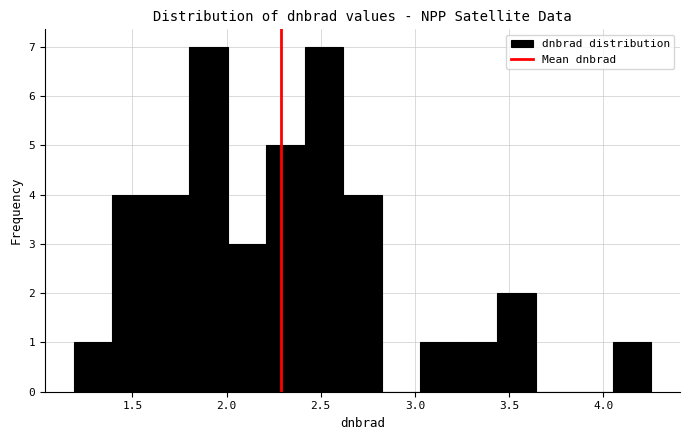

Reading left to right, list every bar in this chart as the range it spans on the x-axis followed by its height. Neither the bar edges nor the heights are printed on the chart, so give them approximately, as read against the axes.

1.20 to 1.40: 1
1.40 to 1.60: 4
1.60 to 1.80: 4
1.80 to 2.00: 7
2.00 to 2.20: 3
2.20 to 2.40: 5
2.40 to 2.60: 7
2.60 to 2.80: 4
2.80 to 3.05: 0
3.05 to 3.25: 1
3.25 to 3.45: 1
3.45 to 3.65: 2
3.65 to 3.85: 0
3.85 to 4.05: 0
4.05 to 4.25: 1